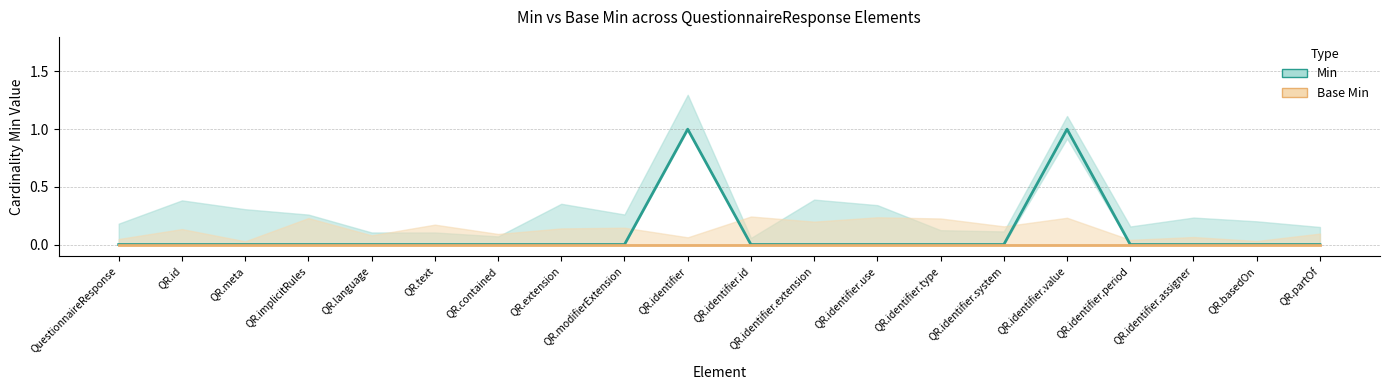

Is it true that Base Min equals 0 at QR.meta?

True